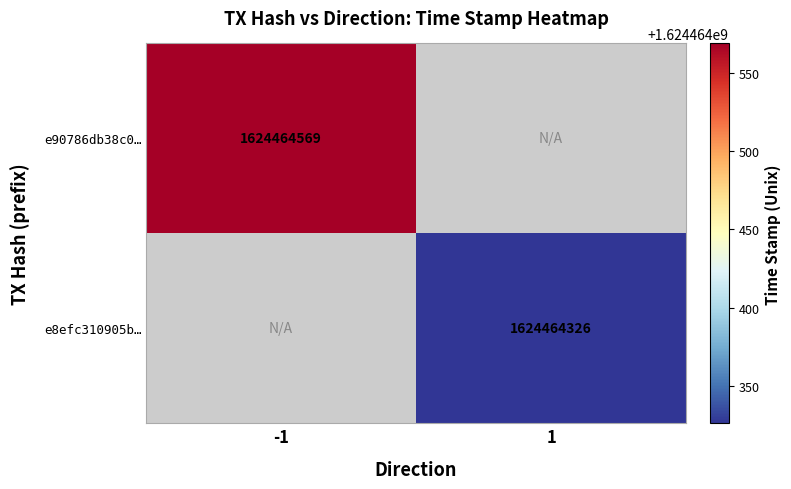

Which series has the largest total across all categories?

e90786db38c0d54bd9163dc3ec3734fde39cc95